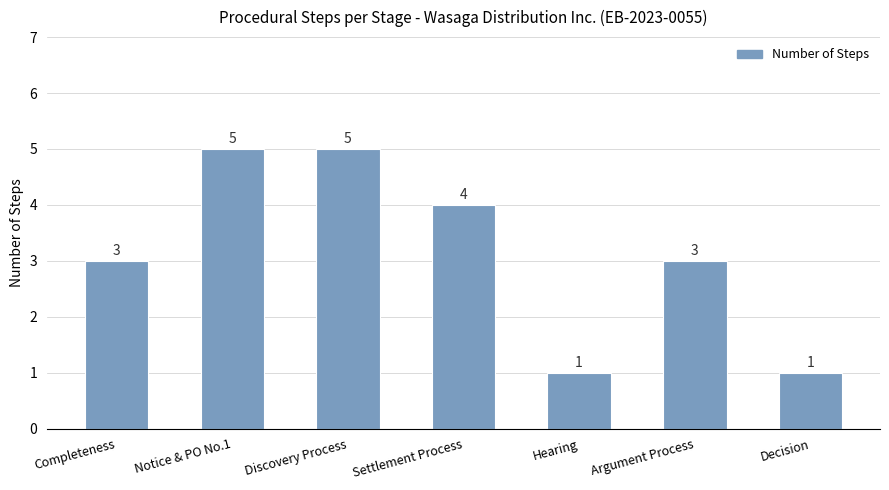

How many values are between 1 and 5?

7